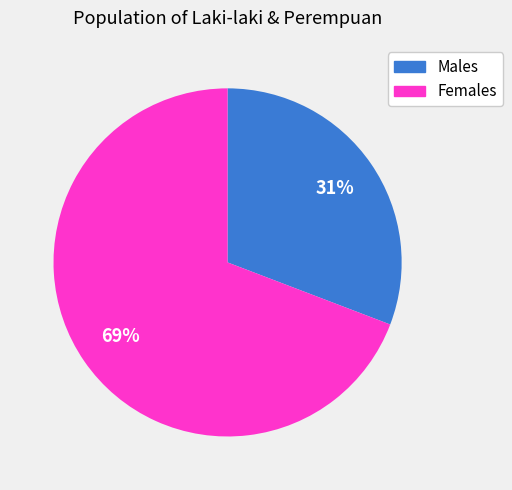

To the nearest percent, what is the average slice percentage?

50%